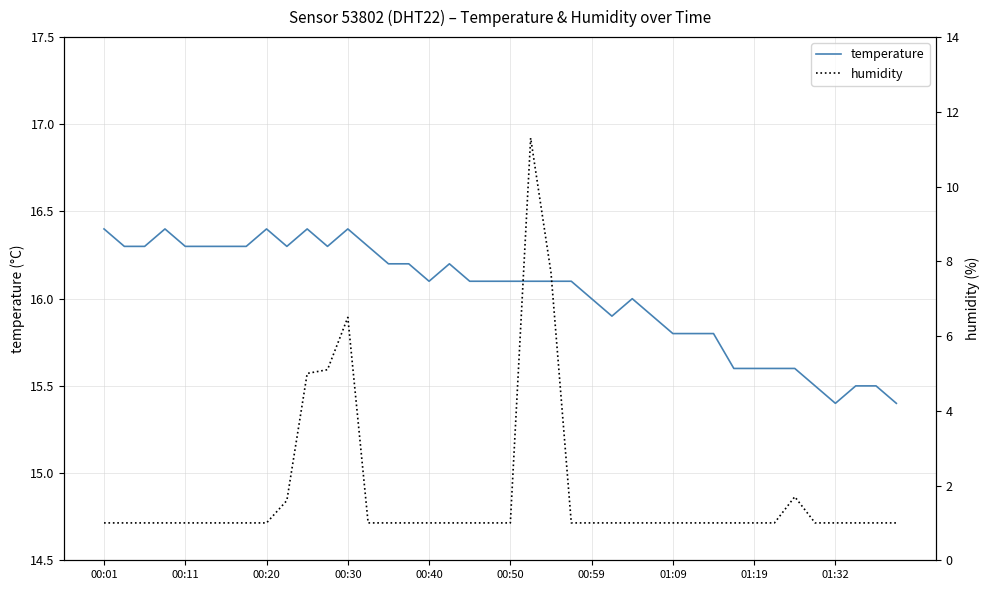

What is the difference between the second highest and minimum values in the temperature series?

1.0